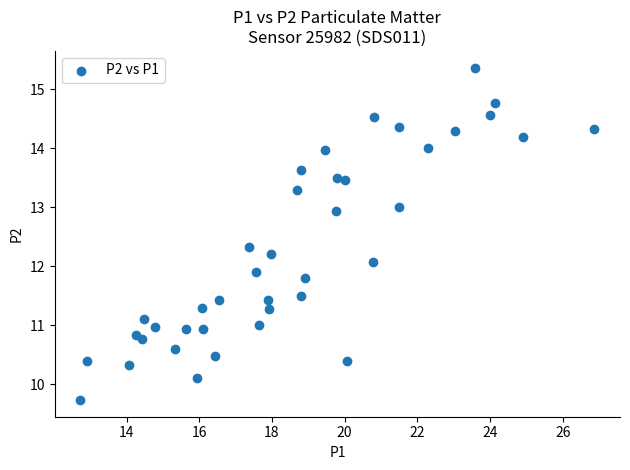

What is the range of X values (max minus min)?

14.1